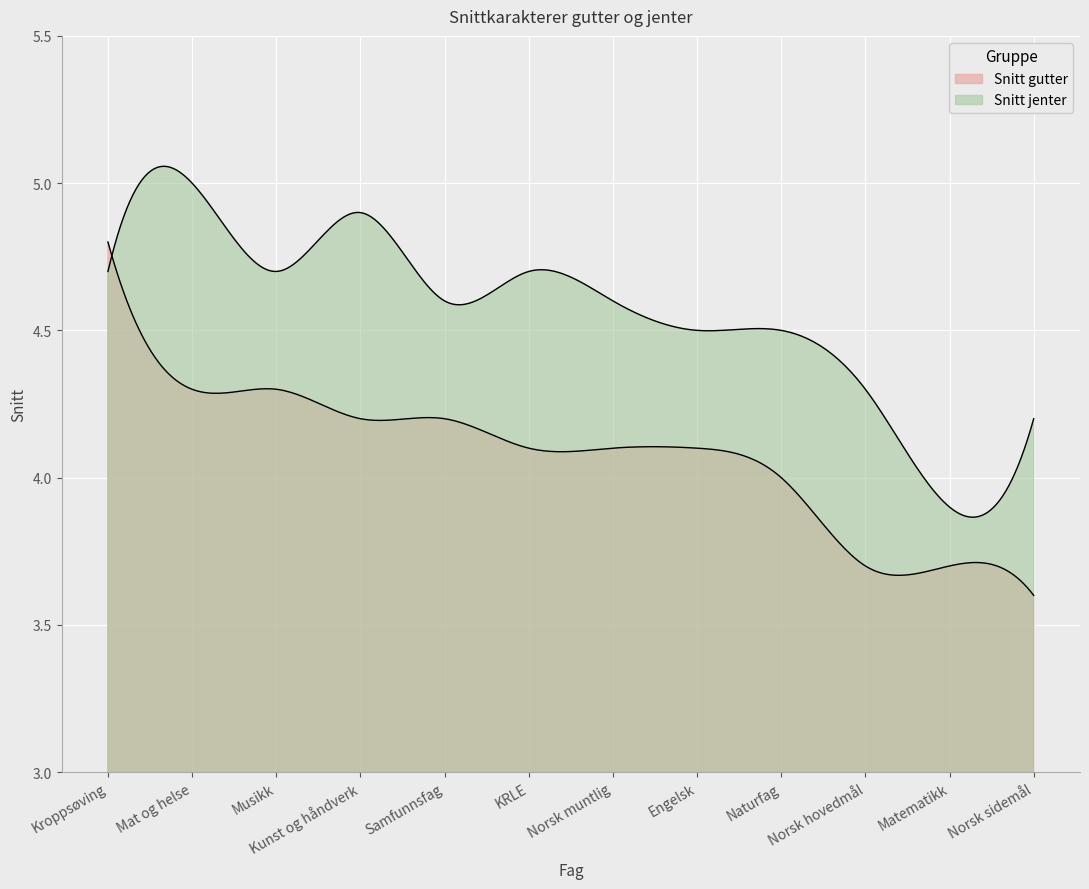

True or false: Snitt gutter and Snitt jenter intersect in this chart.

True